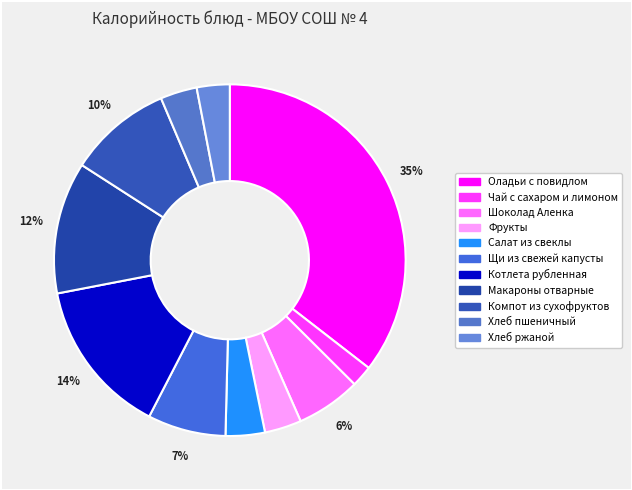

To the nearest percent, what portion does Чай с сахаром и лимоном represent?

2%